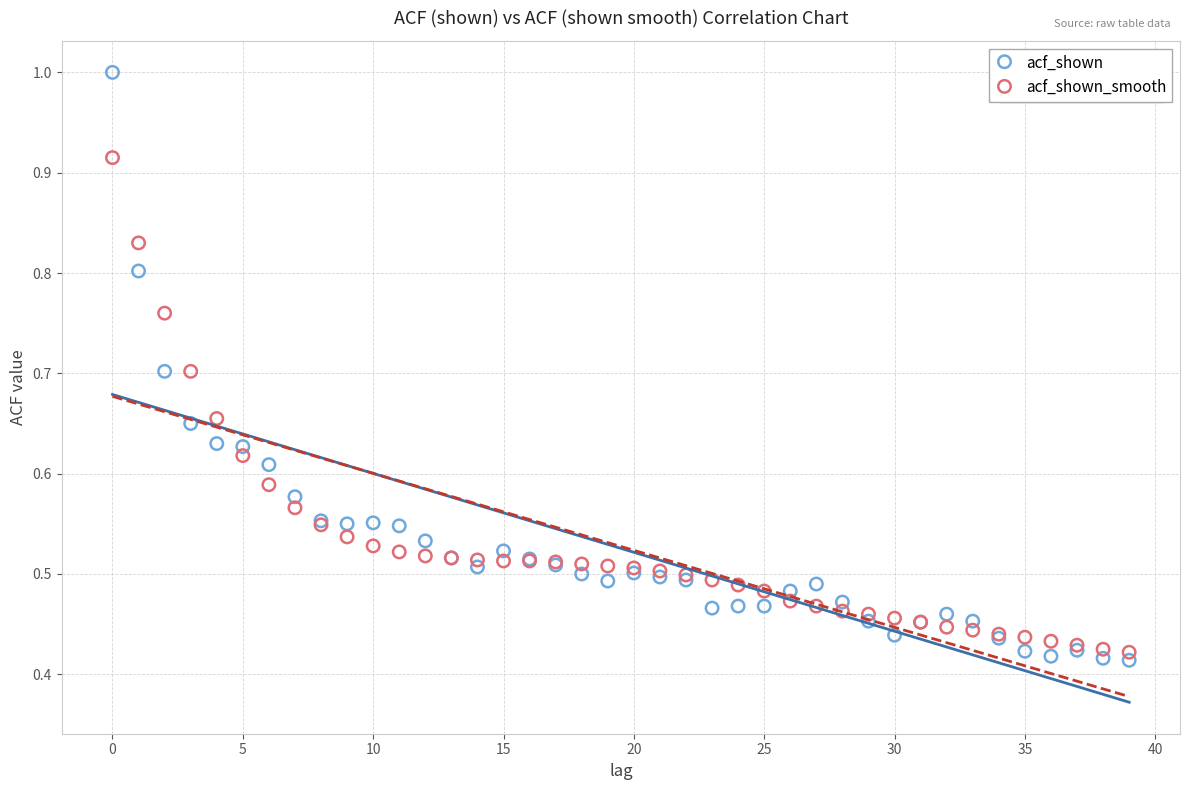

Which series contains the highest Y value?

acf_shown